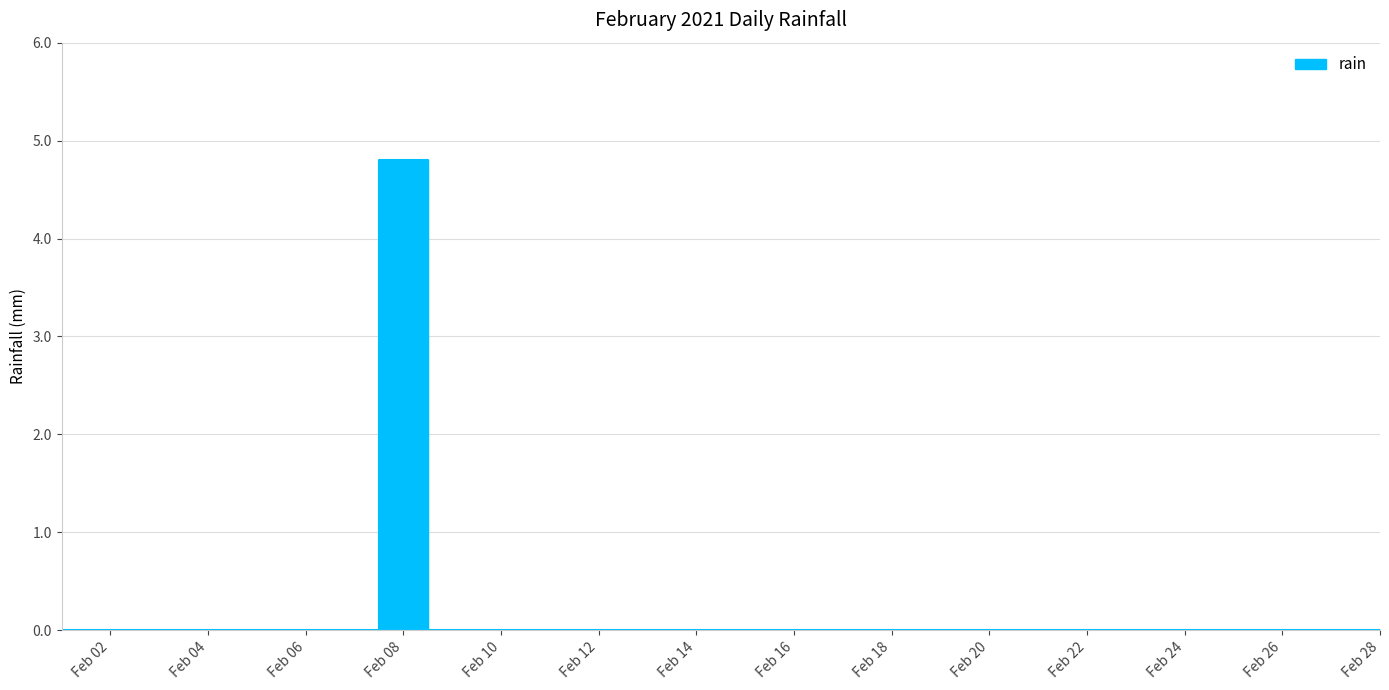

How many values are above zero?

1